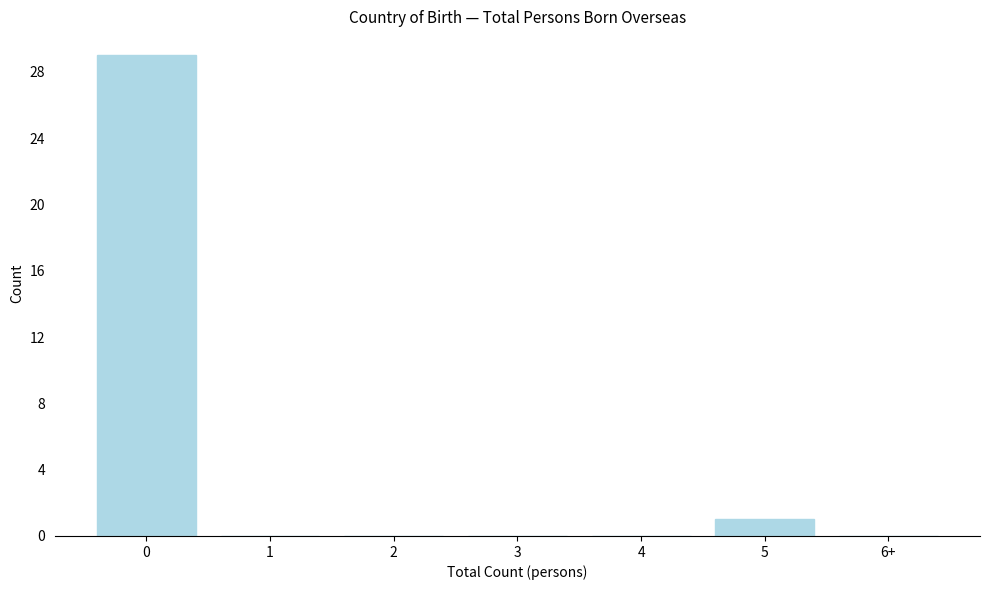

Reading right to left, what are all the values shown in this chart?

6+=0	5=1	4=0	3=0	2=0	1=0	0=29